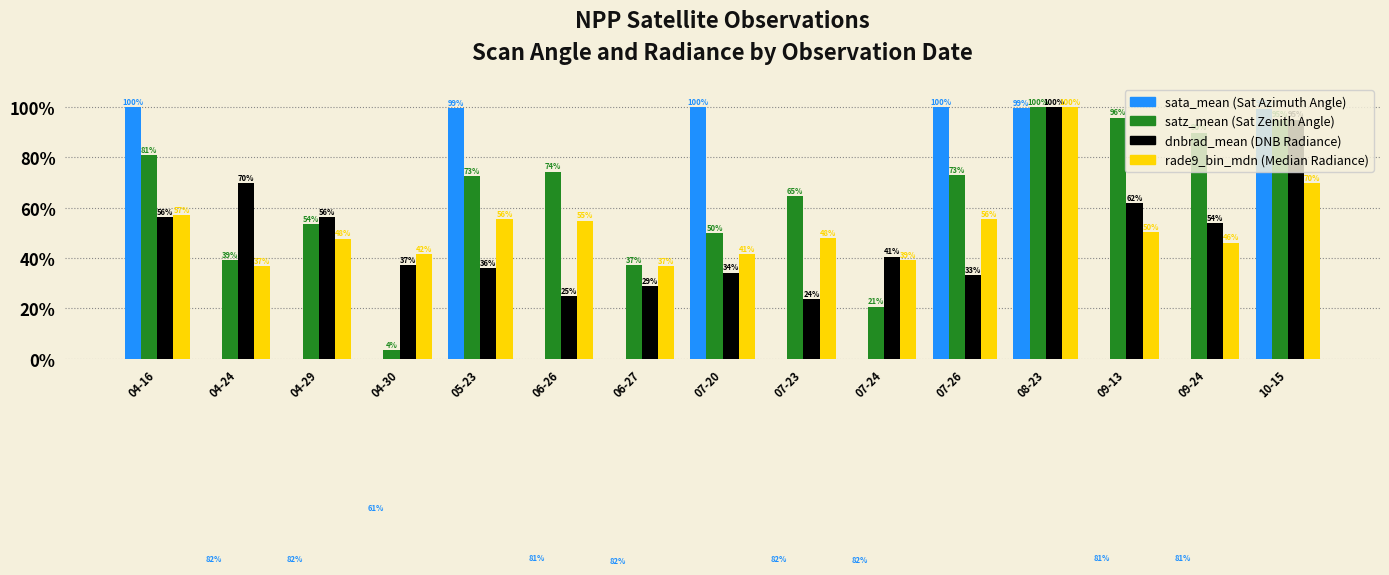

Which category has the lowest value in the satz_mean series?

04-30